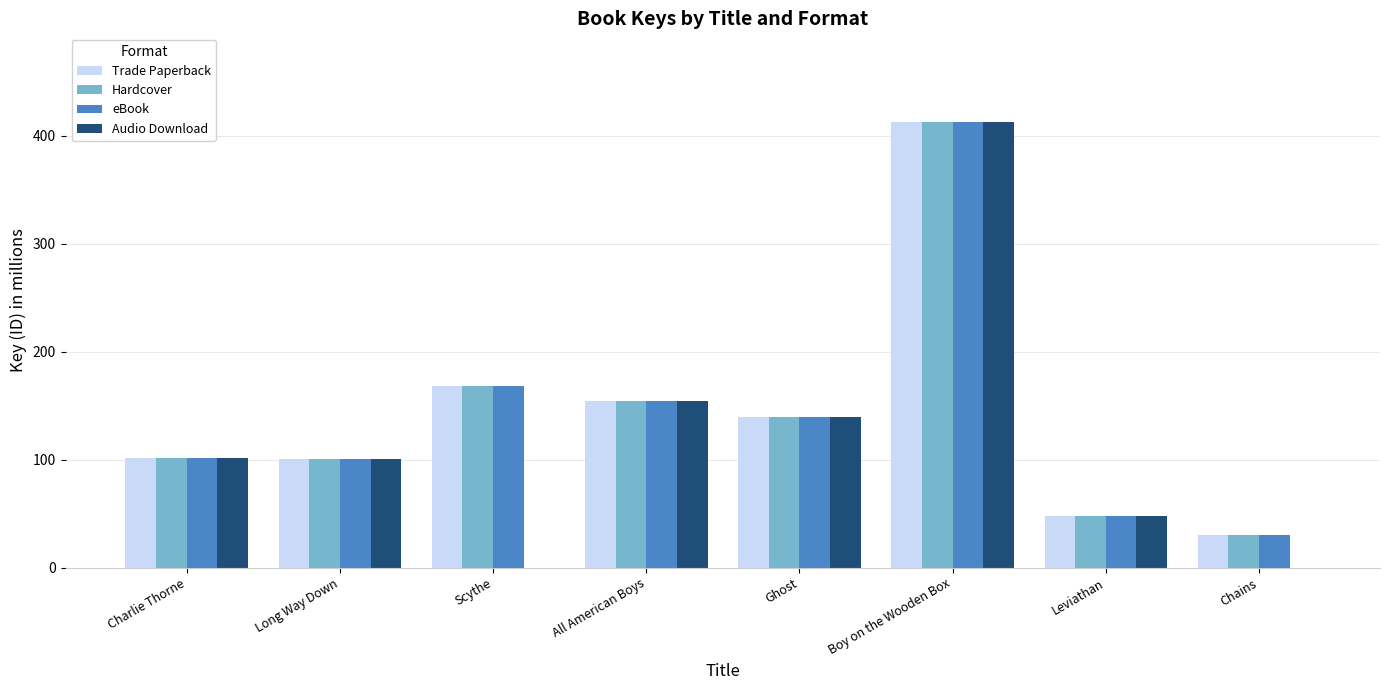

Which category has the highest value across all series?

Boy on the Wooden Box